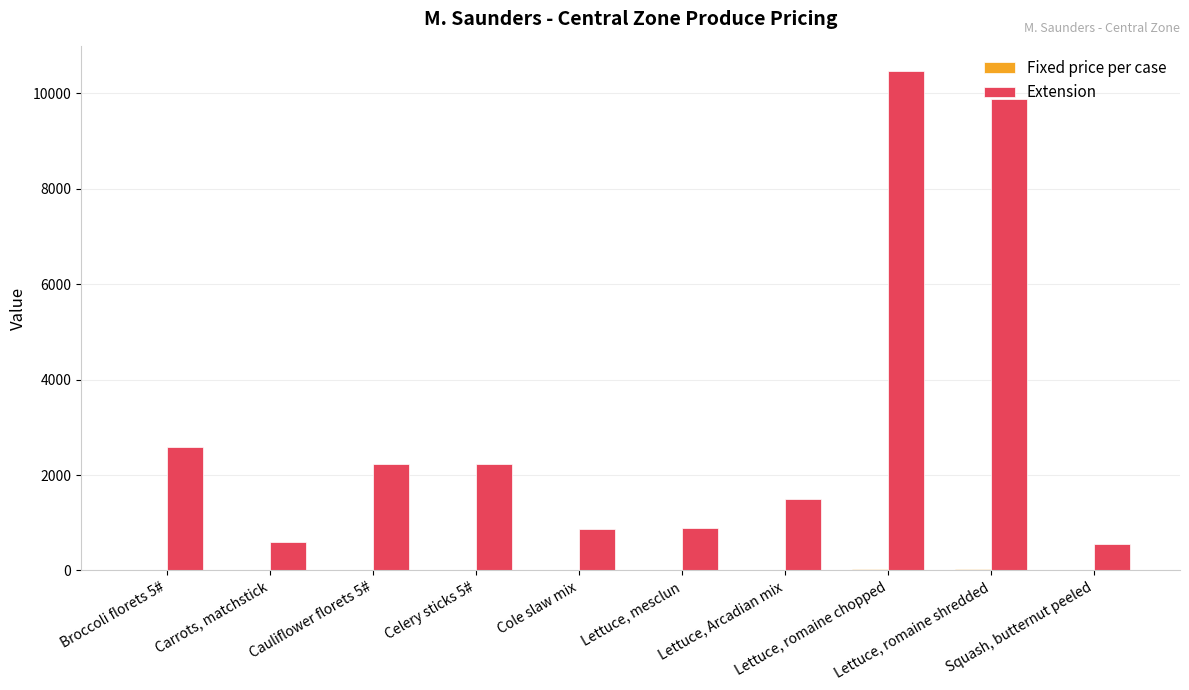

Which series has the largest total across all categories?

Extension